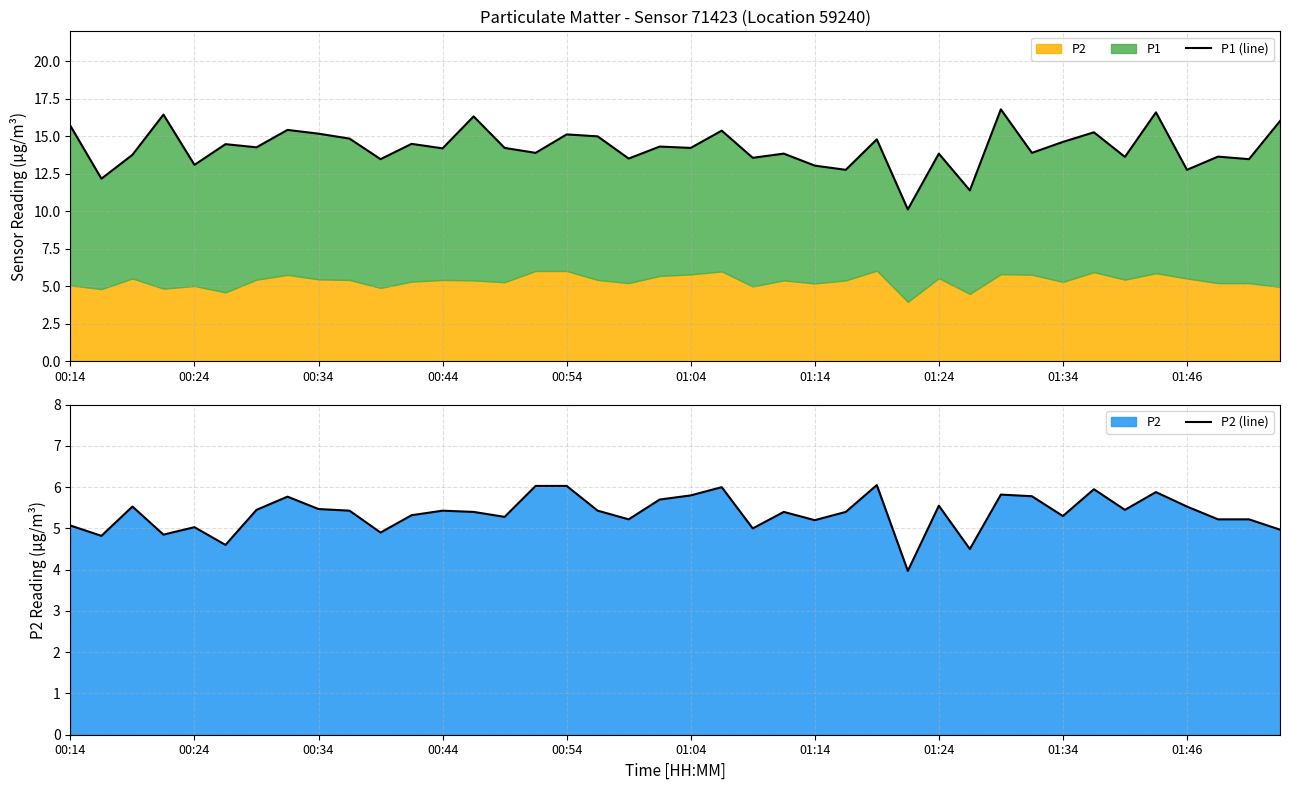

Which category has the highest value in the P1 (line) series?

30